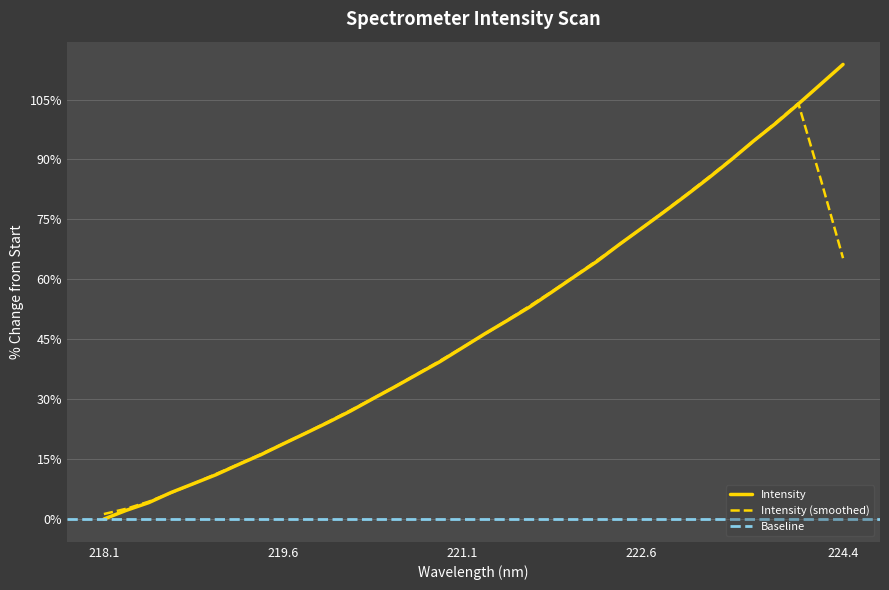

Does the chart display data point markers on the line(s)?

No